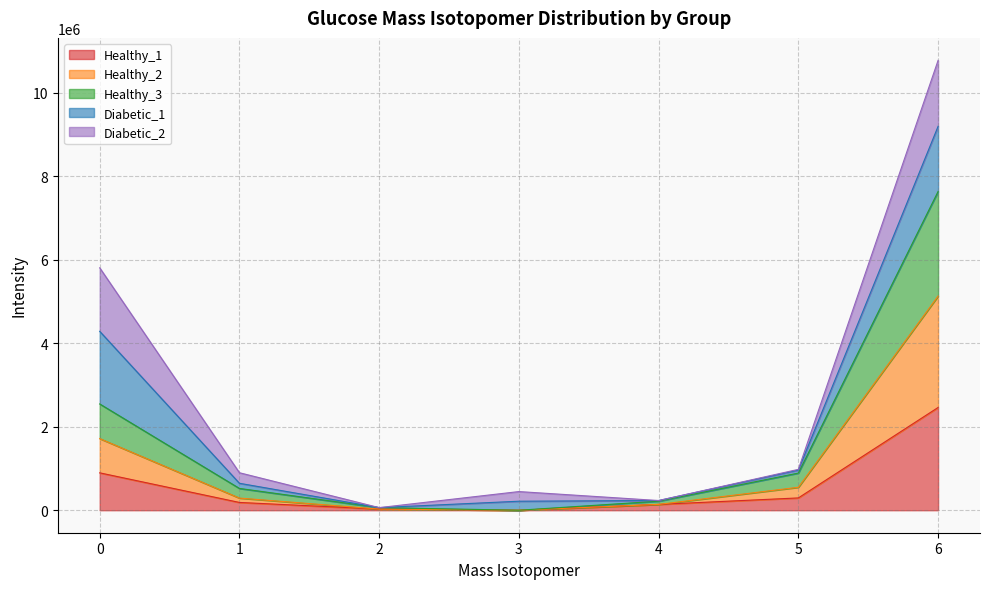

What is the total value across all series at 0?

5805570.8